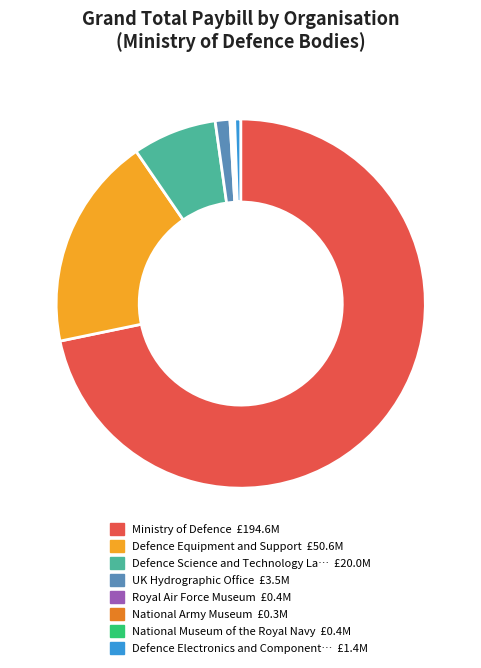

Is there a majority slice in this chart?

Yes